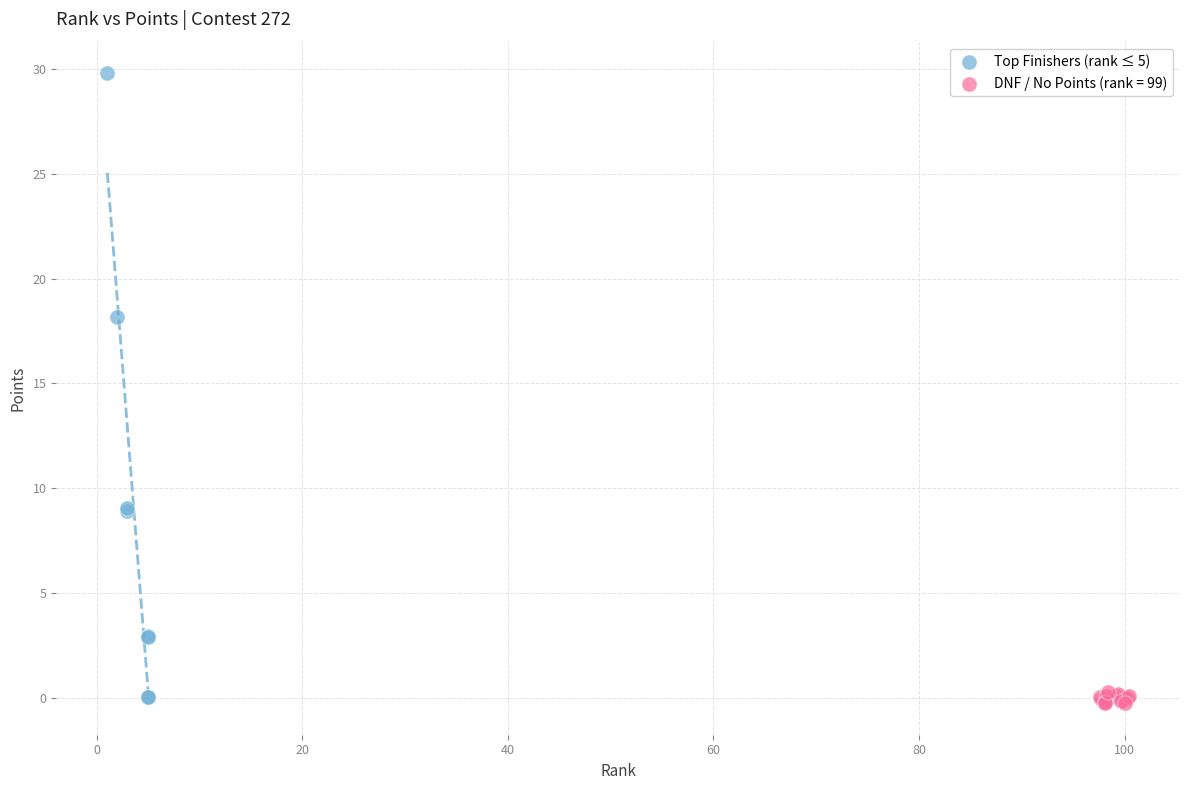

Which series has the widest spread of Y values?

Top Finishers (rank ≤ 5)